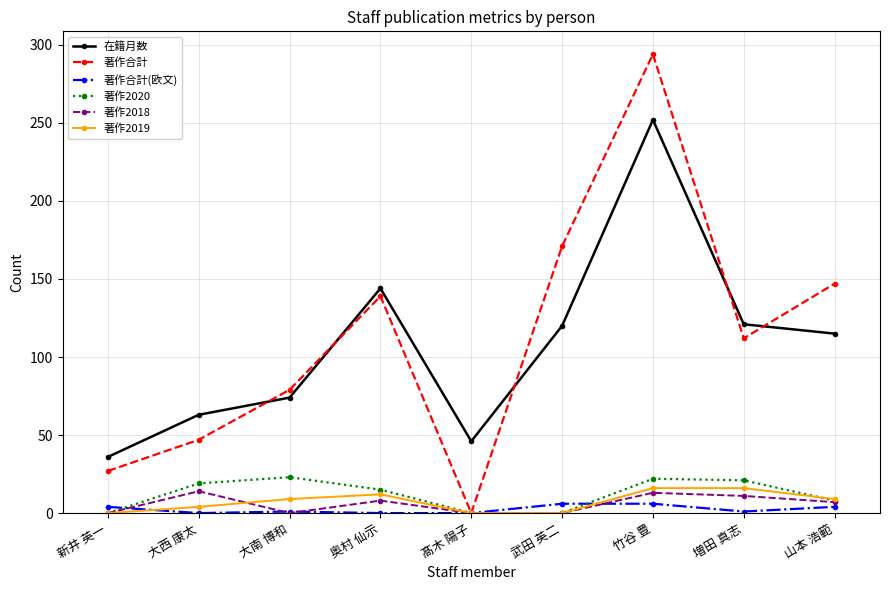

Count the number of data series in this chart.

6